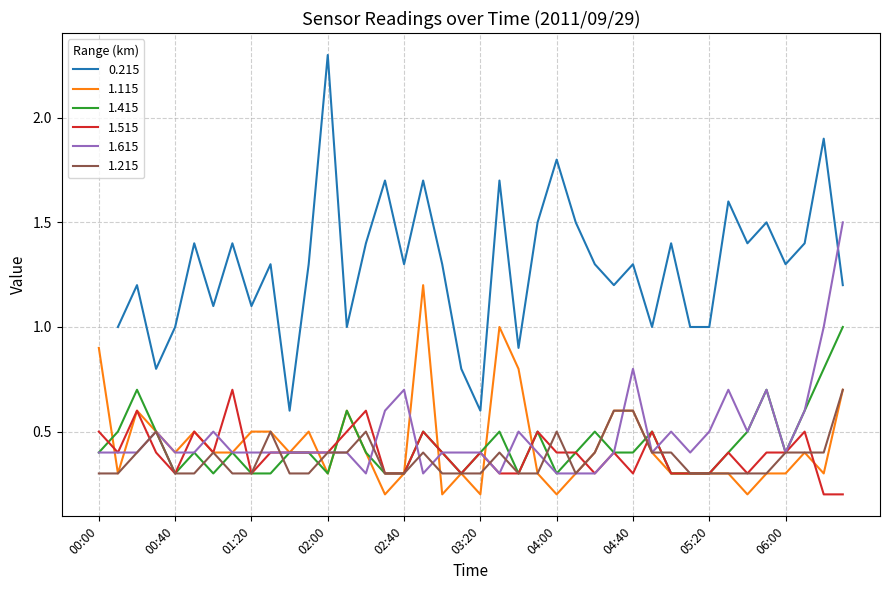

Between which two adjacent categories do 1.115 and 1.215 first intersect?

01:50 and 02:00